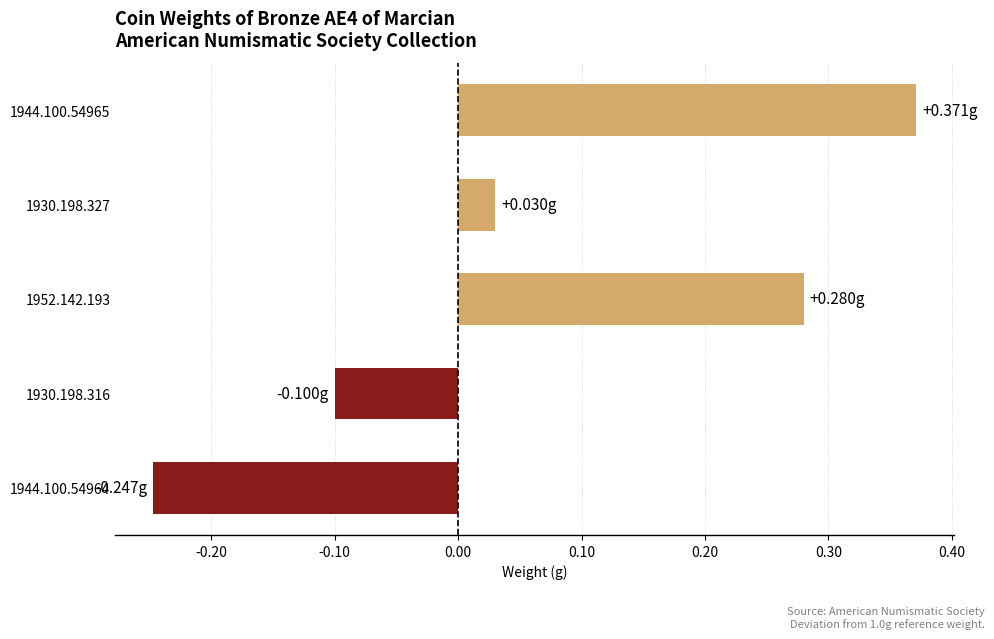

What is the difference between the maximum and minimum values?

0.6